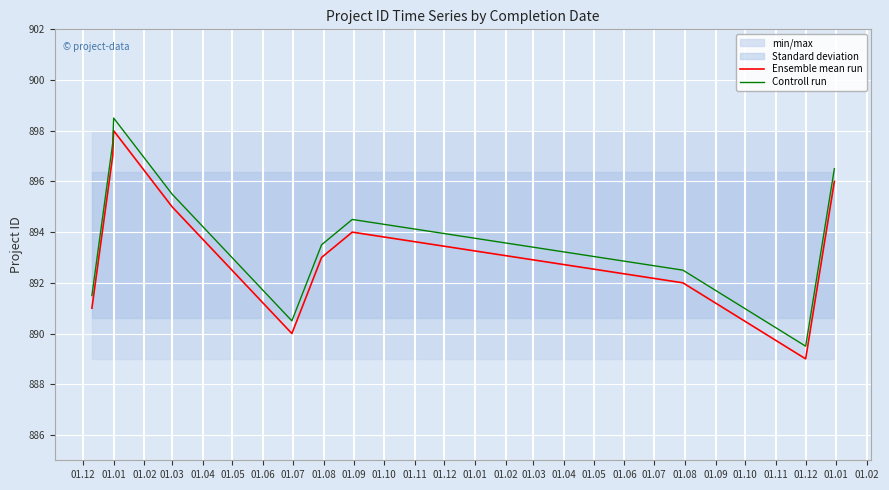

Where is the first local maximum for Controll run?

01.01